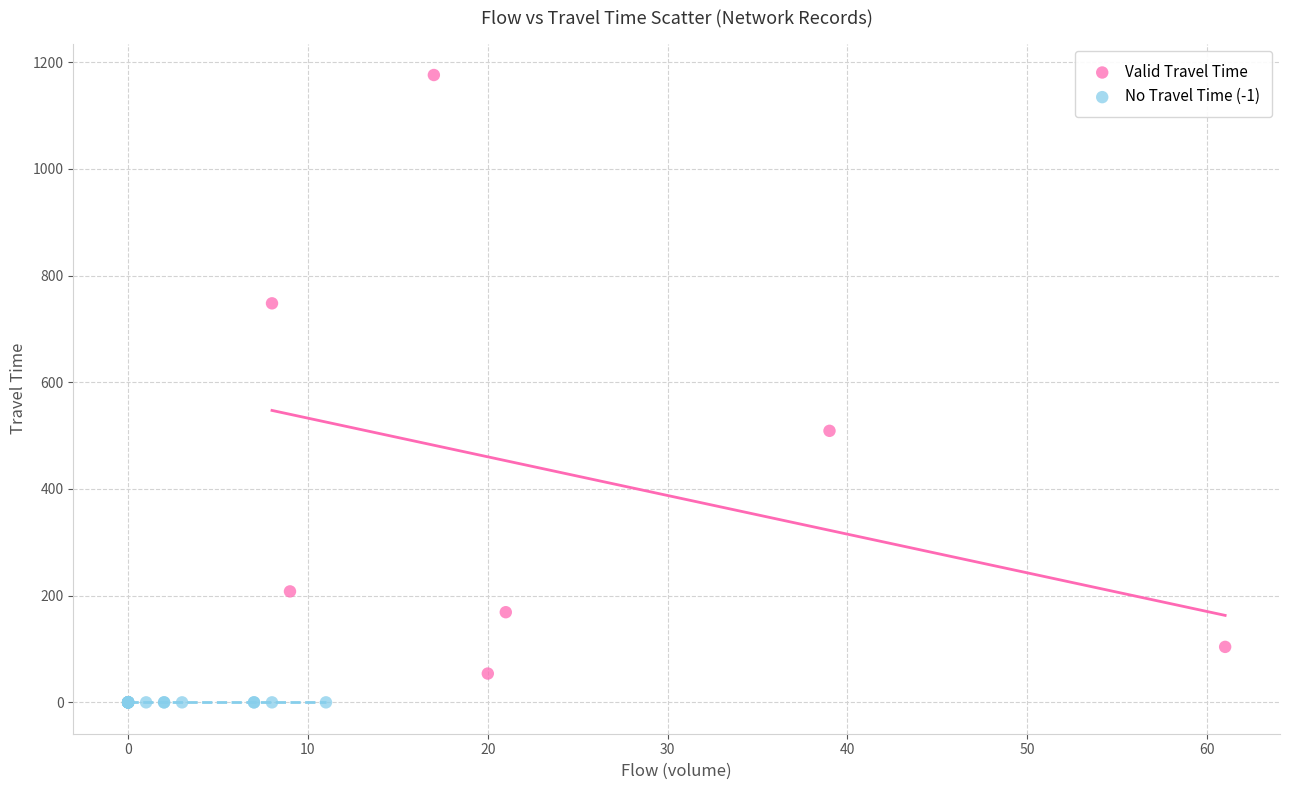

What are all the series names shown in the legend?

Valid Travel Time, No Travel Time (-1)